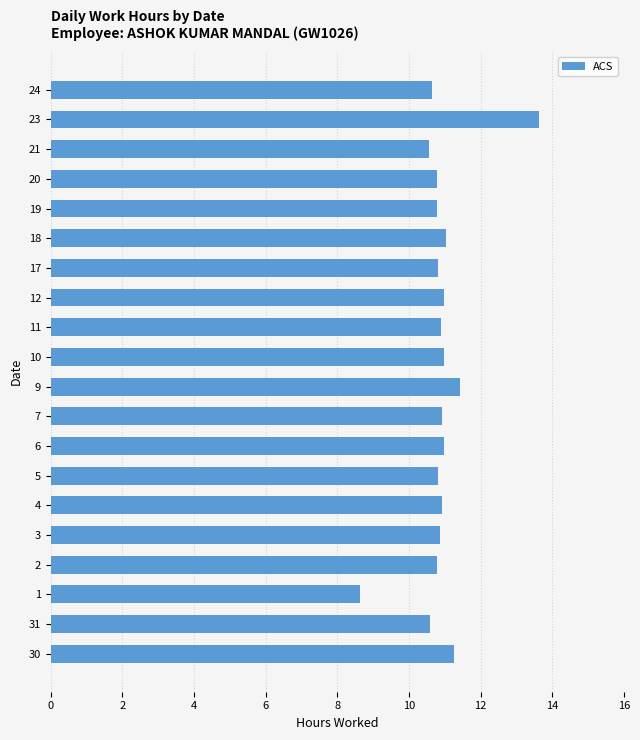

What is the approximate value at 21?

10.6